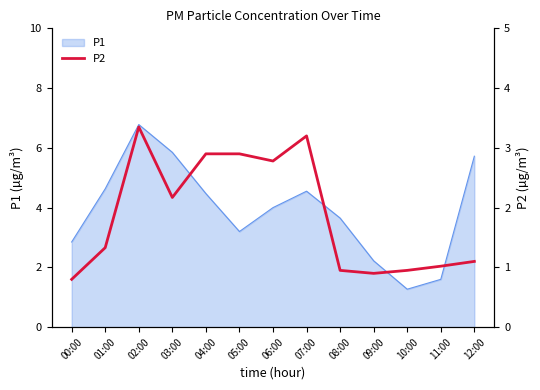

How many points are higher than both their immediate neighbors (excluding endpoints)?

2